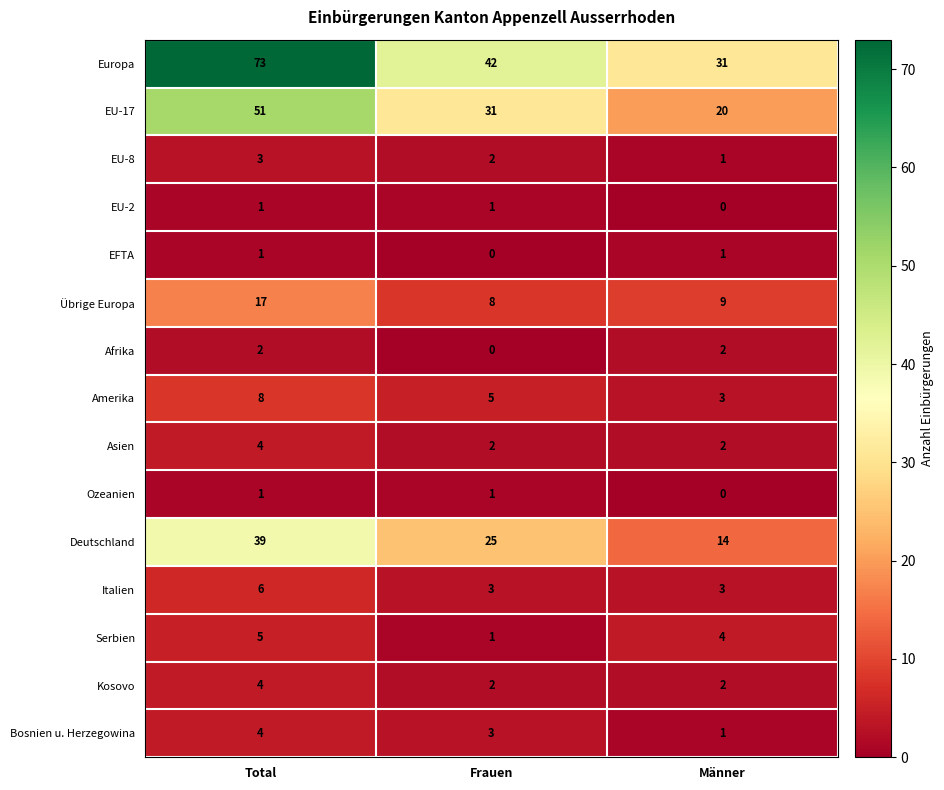

Which series has the widest spread of values?

Europa